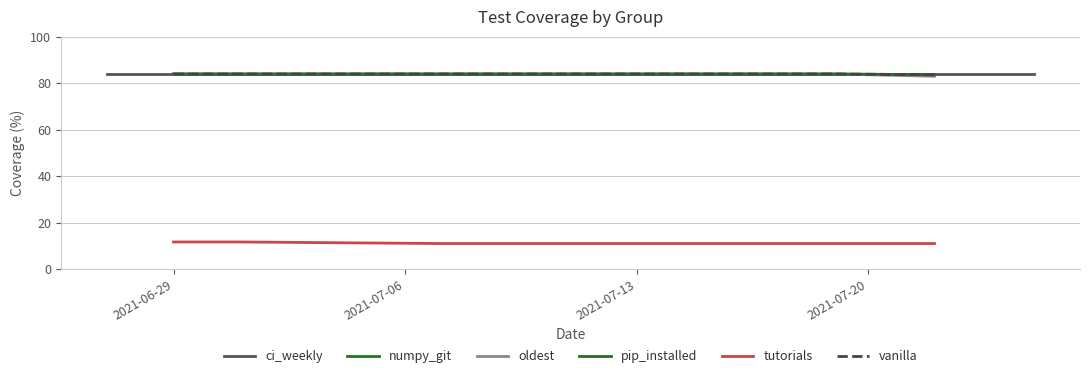

Count the pip_installed values in the range 84 to 85.

6